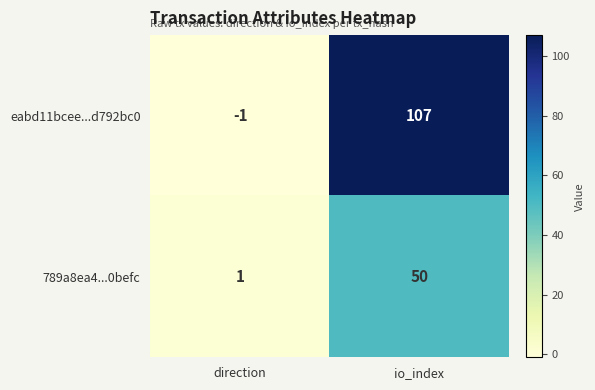

Read the eabd11bcee...d792bc0 value at io_index, to the nearest 10.

110